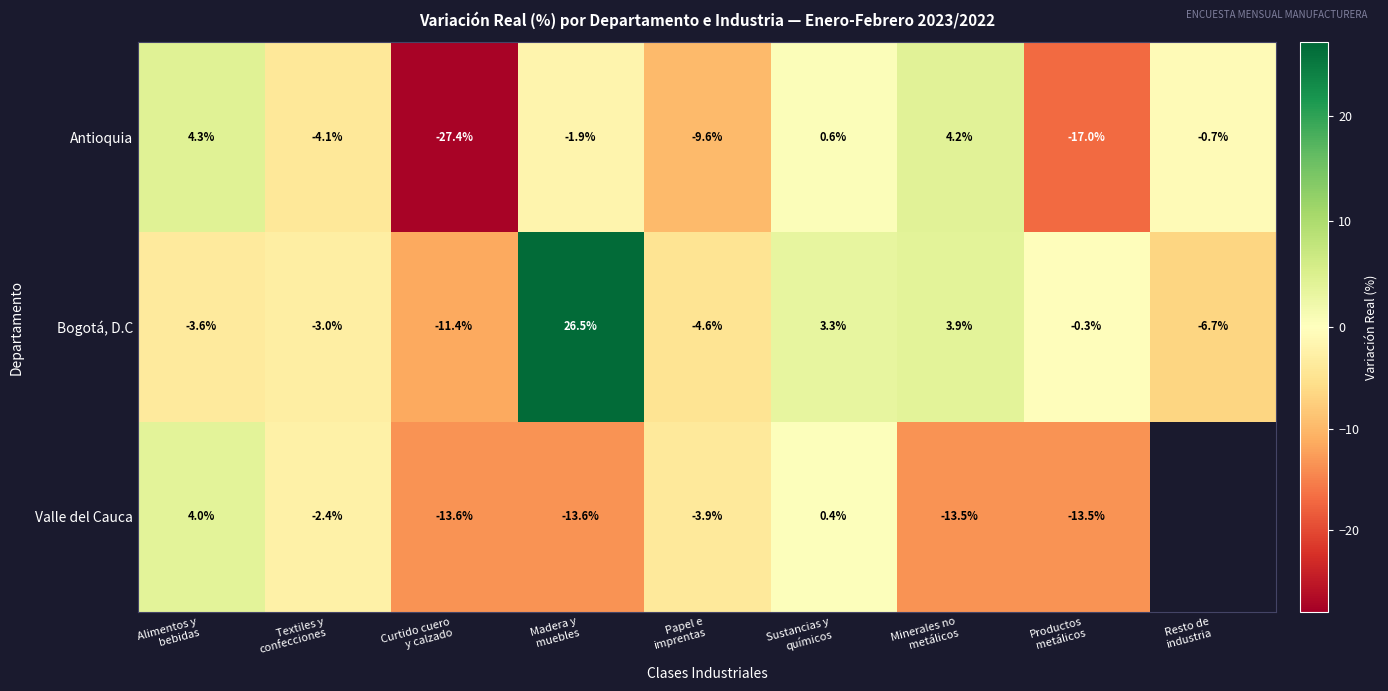

Is it true that Valle del Cauca equals 0.5 at Sustancias y químicos?

False